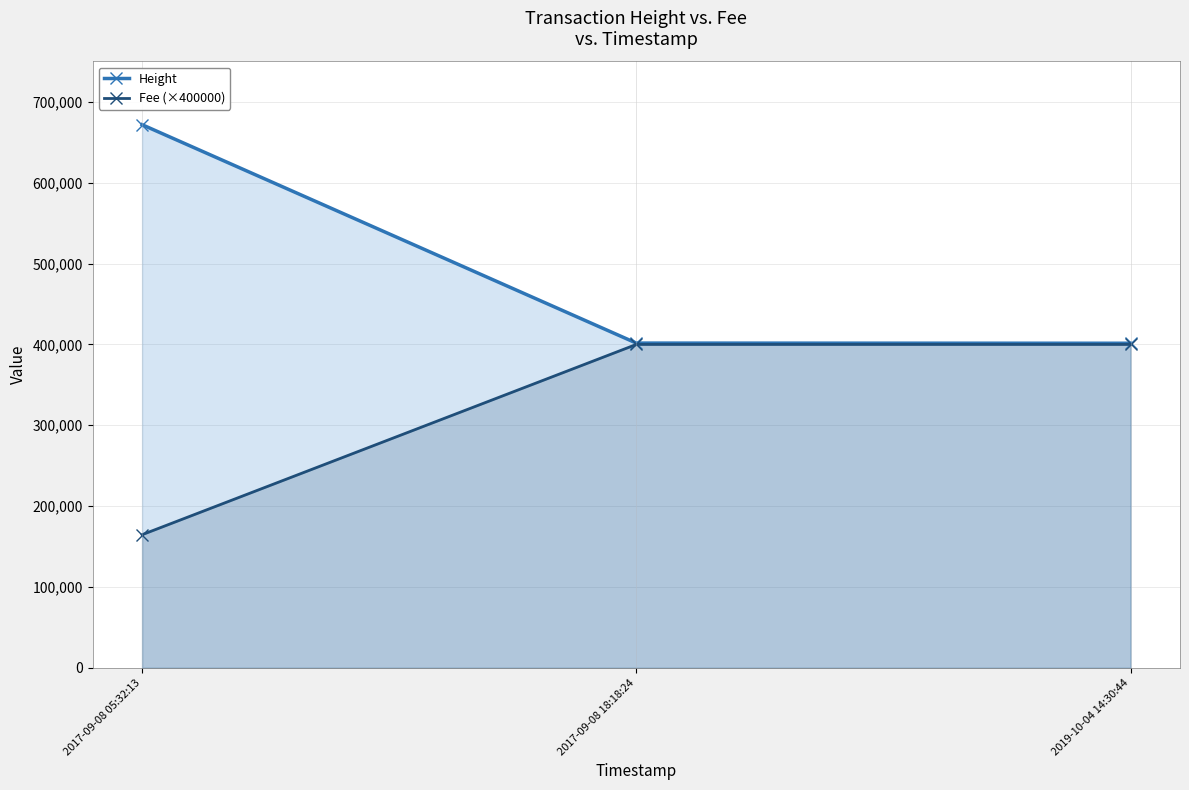

Reading right to left, extract all data points from this chart.

Height: 401464	401653	671802
Fee (×400000): 400000	400000	164640